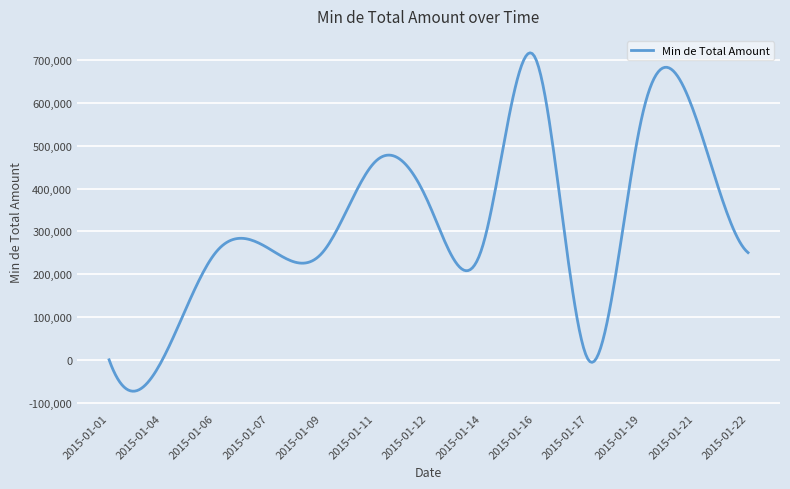

What is the difference between the maximum and minimum values?

790349.2